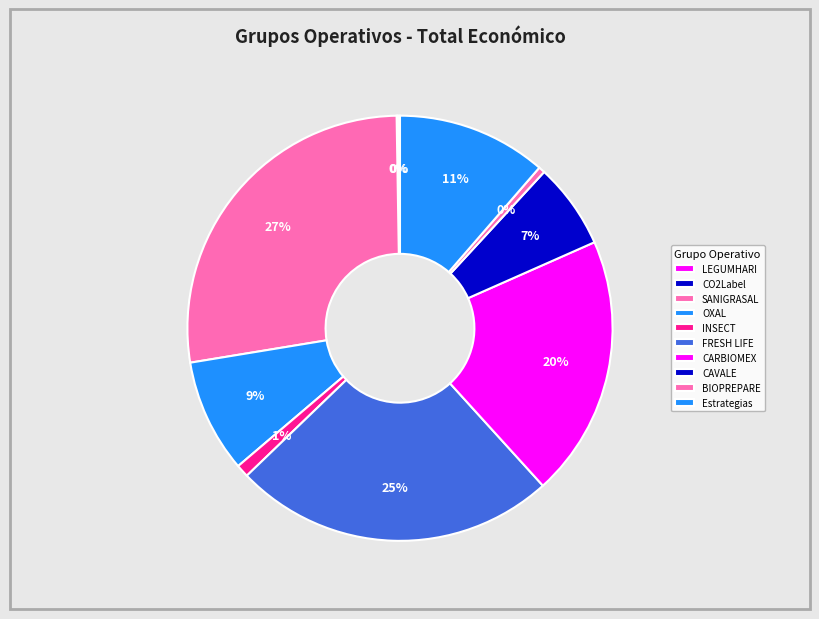

What portion of the pie excludes FRESH LIFE?

75.5%